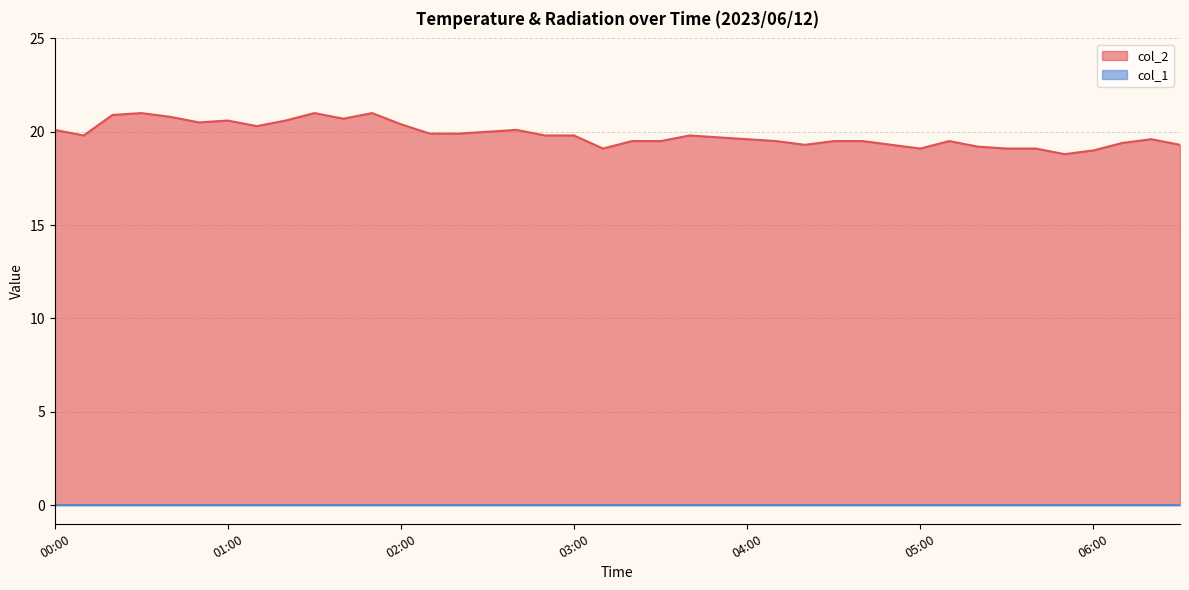

What is the label of the 7th point from the left?

01:00